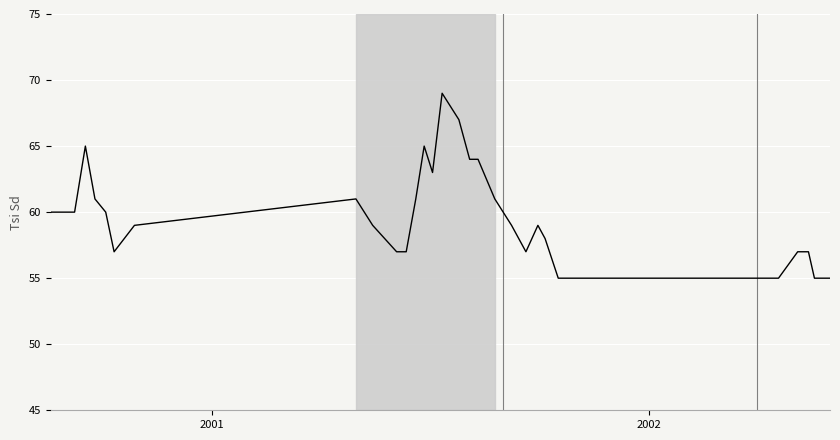

Does the chart have visible grid lines?

Yes